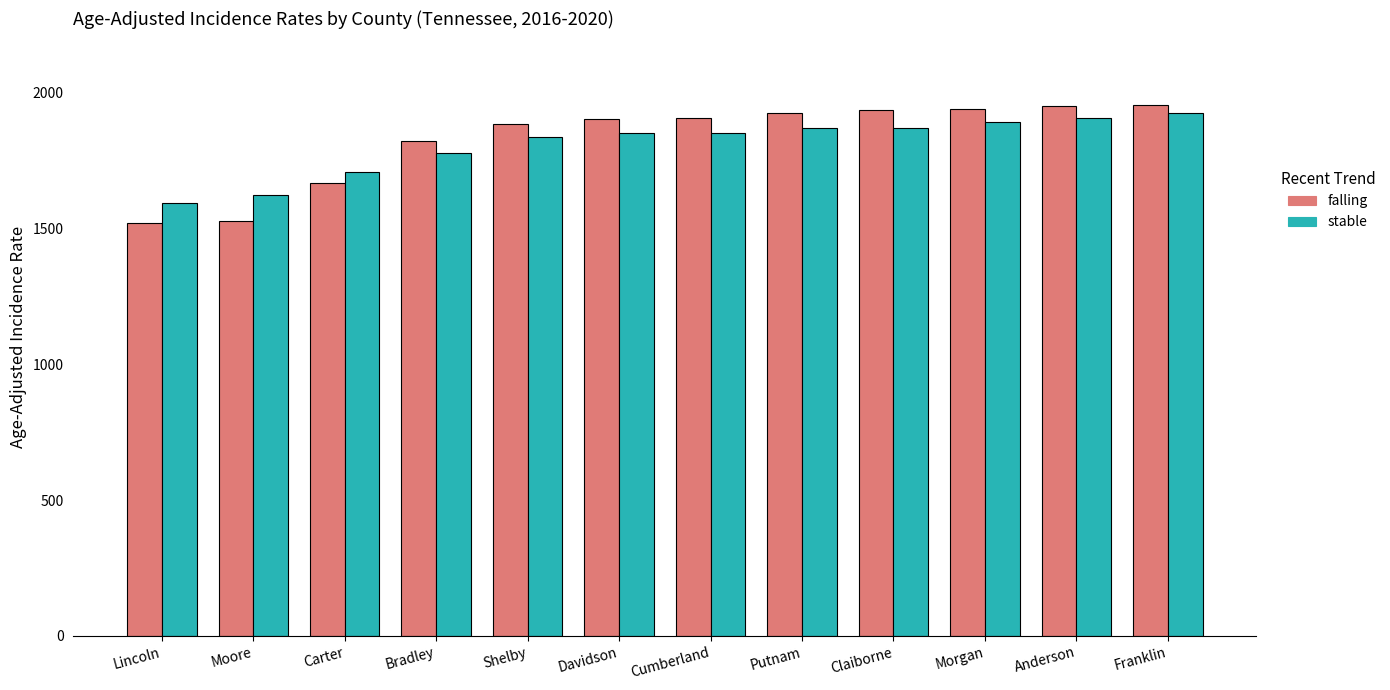

At how many categories does at least one series exceed 1664?

10